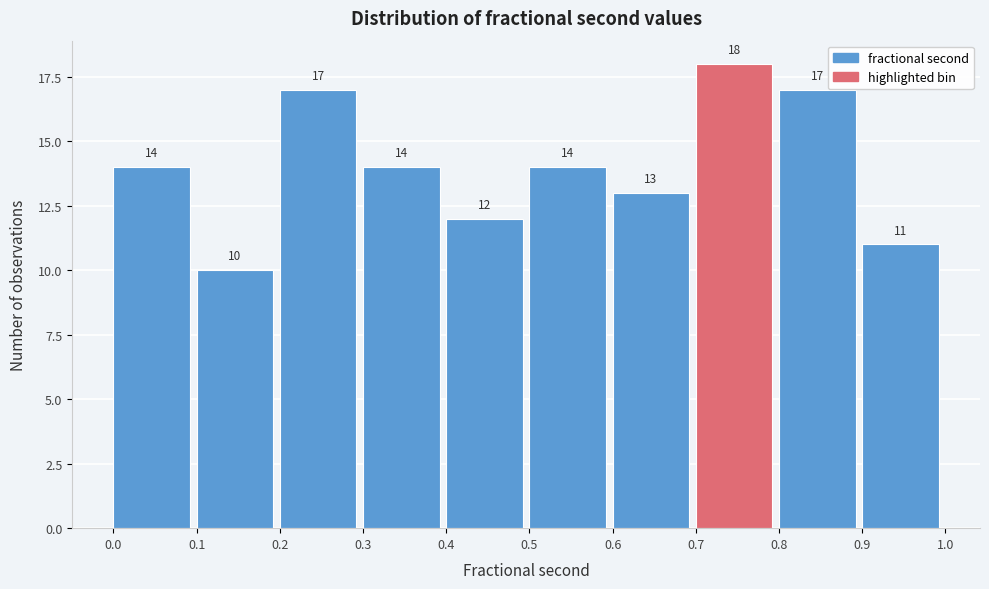

Reading left to right, transcribe this chart: for each bar, give the range it covers on the x-axis and its height.

0.0 to 0.1: 14
0.1 to 0.2: 10
0.2 to 0.3: 17
0.3 to 0.4: 14
0.4 to 0.5: 12
0.5 to 0.6: 14
0.6 to 0.7: 13
0.7 to 0.8: 18
0.8 to 0.9: 17
0.9 to 1.0: 11